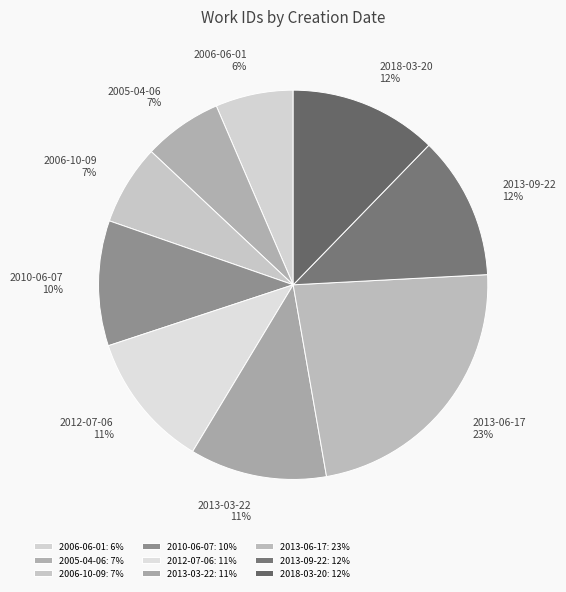

The 2013-03-22 slice represents 6% of the pie. True or false?

False